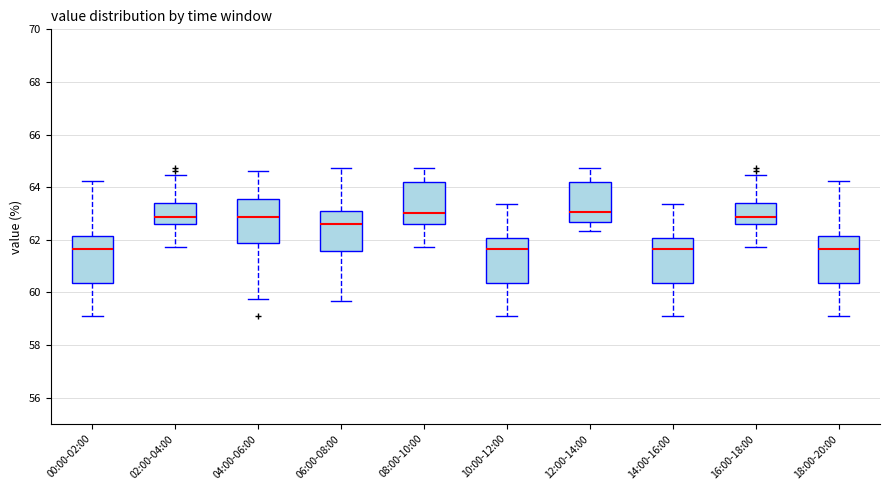

Reading left to right, transcribe this box plot: for each box, give where its median line is, the range the box spans, and where its two whiskers end, as read against the y-axis. The values are not printed on the chart, so give them approximately, as read against the axis.

00:00-02:00: median 61.6, box 60.4 to 62.2, whiskers 59.2 to 64.2
02:00-04:00: median 62.8, box 62.6 to 63.4, whiskers 61.8 to 64.4
04:00-06:00: median 62.8, box 61.8 to 63.6, whiskers 59.8 to 64.6
06:00-08:00: median 62.6, box 61.6 to 63.2, whiskers 59.6 to 64.8
08:00-10:00: median 63.0, box 62.6 to 64.2, whiskers 61.8 to 64.8
10:00-12:00: median 61.6, box 60.4 to 62.0, whiskers 59.2 to 63.4
12:00-14:00: median 63.0, box 62.6 to 64.2, whiskers 62.4 to 64.8
14:00-16:00: median 61.6, box 60.4 to 62.0, whiskers 59.2 to 63.4
16:00-18:00: median 62.8, box 62.6 to 63.4, whiskers 61.8 to 64.4
18:00-20:00: median 61.6, box 60.4 to 62.2, whiskers 59.2 to 64.2